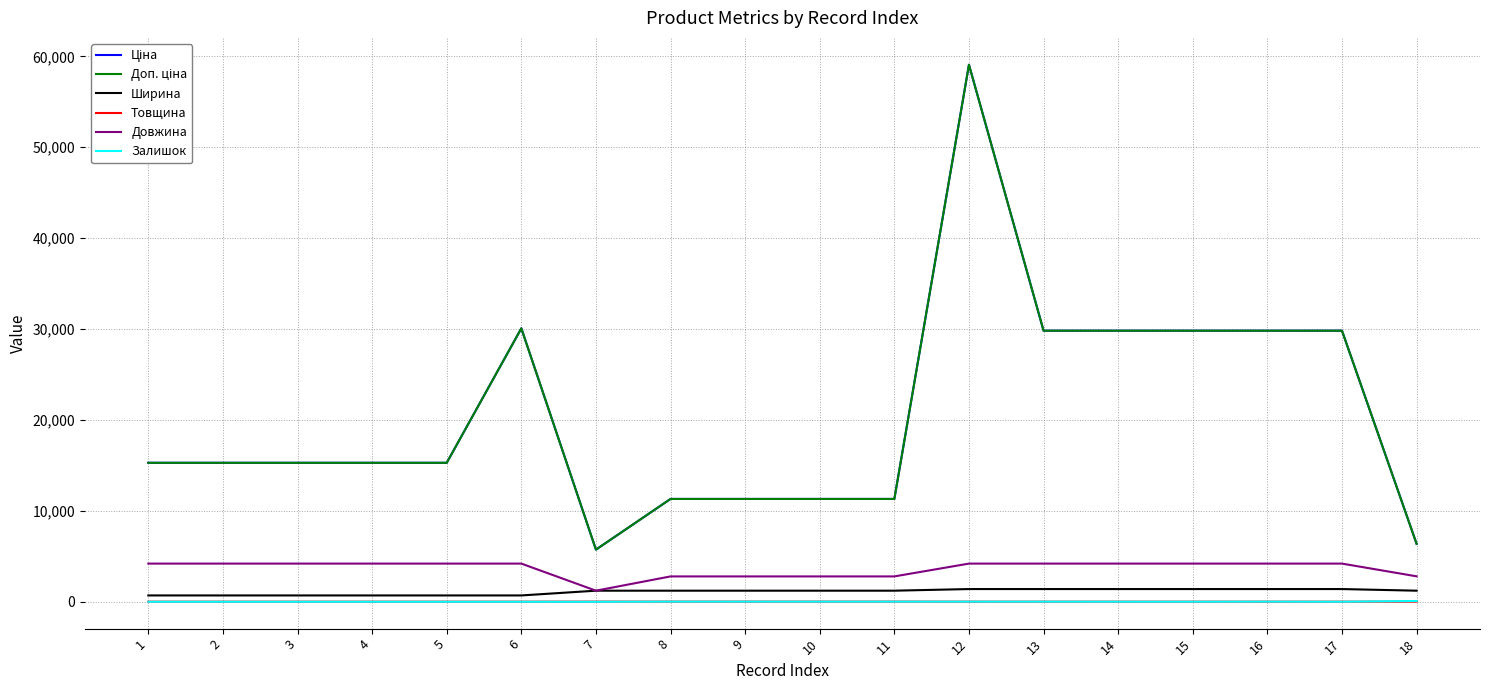

Does the chart have visible grid lines?

Yes